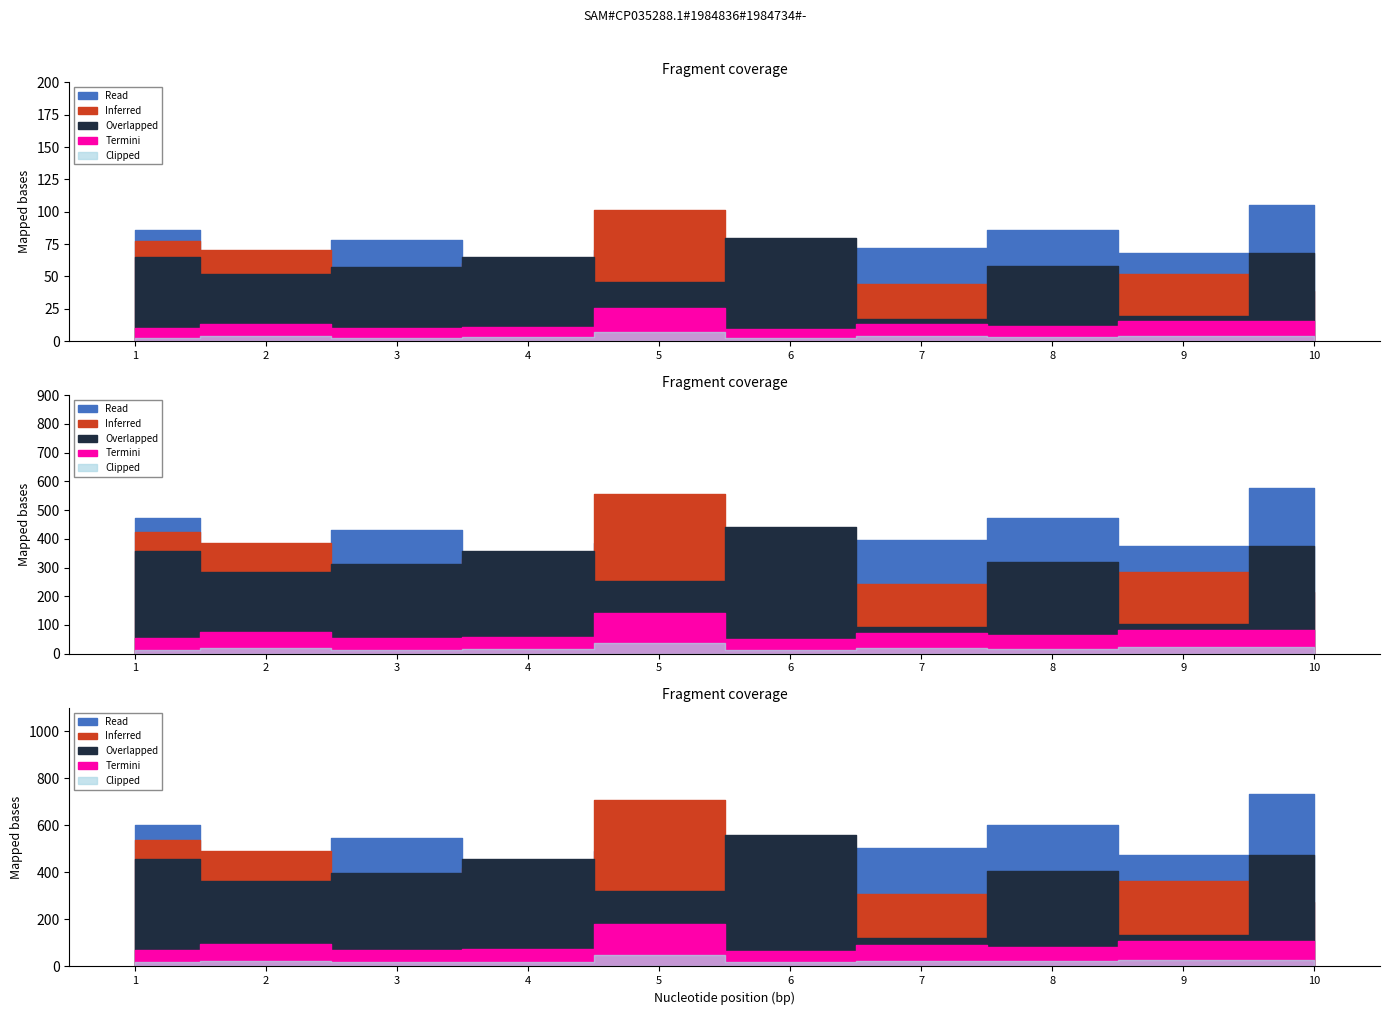

Which has a higher value, 3 or 8?

8